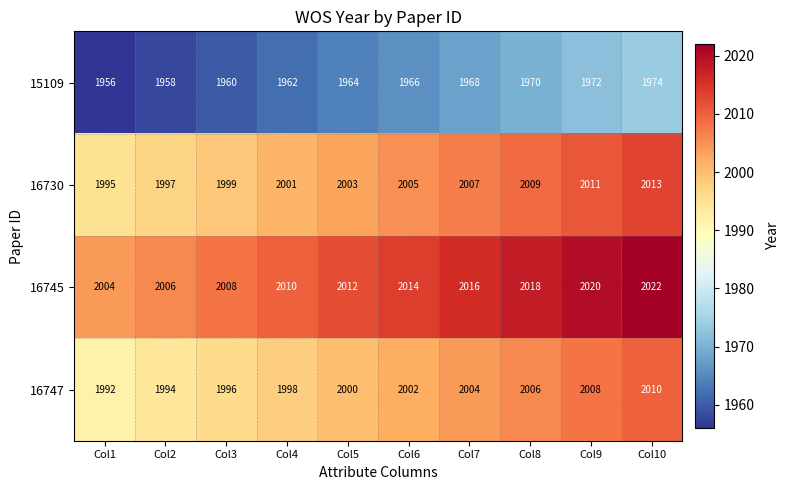

Which series has the largest total across all categories?

16745